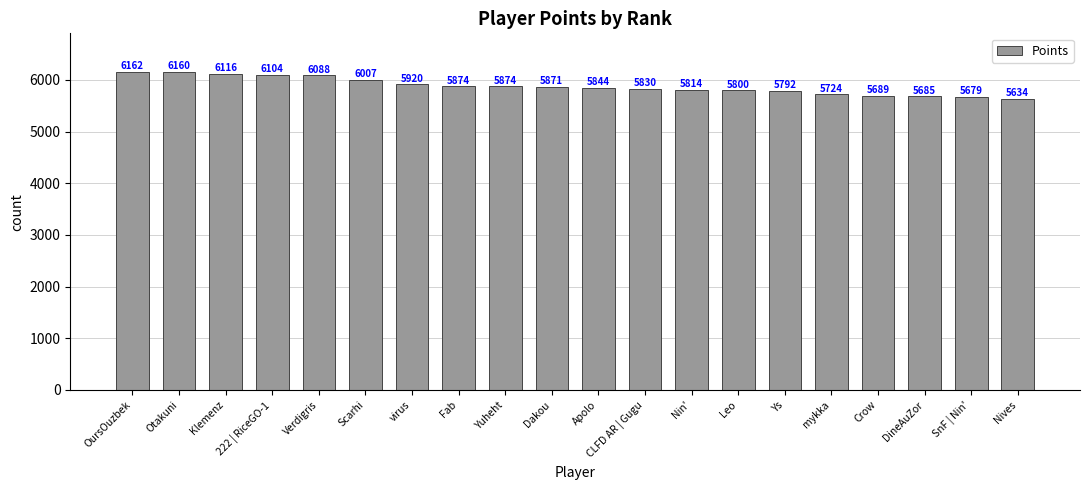

How many bars are there in total?

20